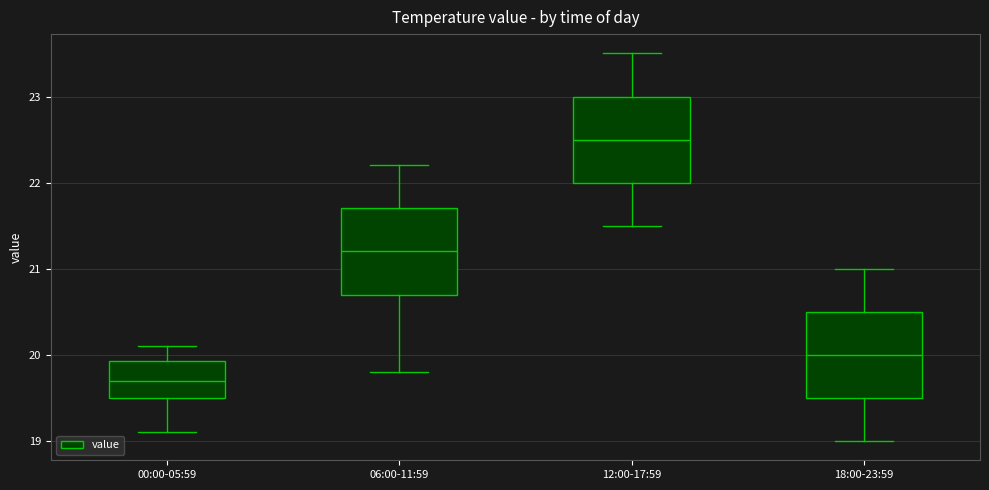

Reading left to right, read every box against the y-axis: the position of its median line, the range the box covers, and the ends of its whiskers. The values are not printed on the chart, so give them approximately, as read against the axis.

00:00-05:59: median 19.7, box 19.5 to 19.9, whiskers 19.1 to 20.1
06:00-11:59: median 21.2, box 20.7 to 21.7, whiskers 19.8 to 22.2
12:00-17:59: median 22.5, box 22.0 to 23.0, whiskers 21.5 to 23.5
18:00-23:59: median 20.0, box 19.5 to 20.5, whiskers 19.0 to 21.0